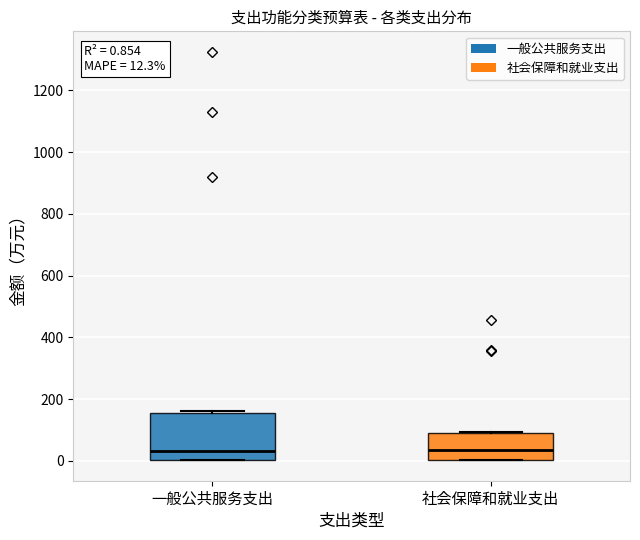

Which box is the tallest, from its lower edge to its upper edge?

一般公共服务支出